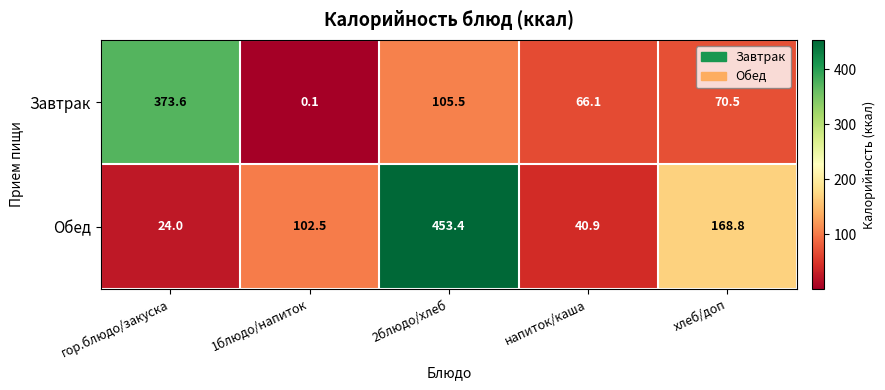

Reading right to left, what are all the values shown in this chart?

Завтрак: хлеб/доп=70.5	напиток/каша=66.1	2блюдо/хлеб=105.5	1блюдо/напиток=0.1	гор.блюдо/закуска=373.6
Обед: хлеб/доп=168.8	напиток/каша=40.9	2блюдо/хлеб=453.4	1блюдо/напиток=102.5	гор.блюдо/закуска=24.0